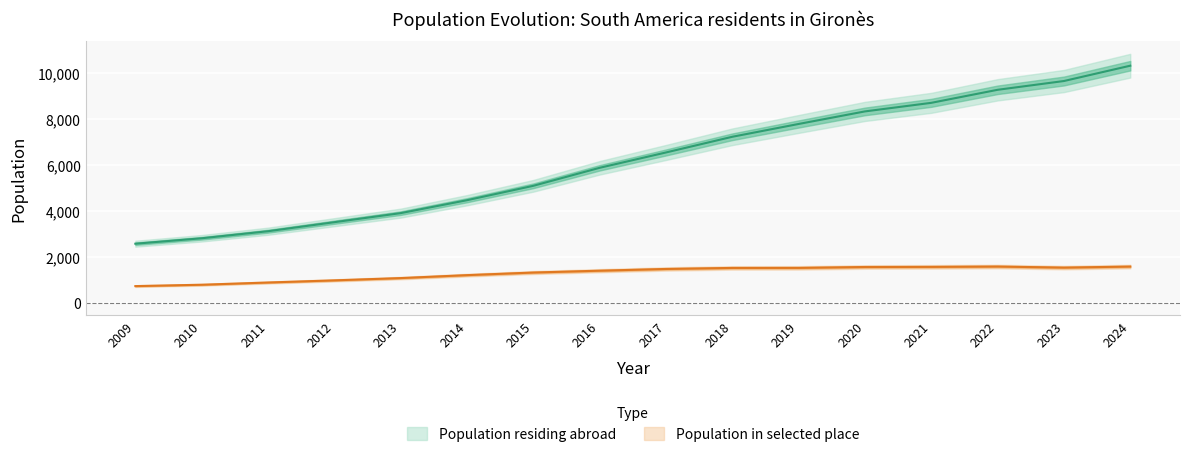

Which series has the largest total across all categories?

Population residing abroad